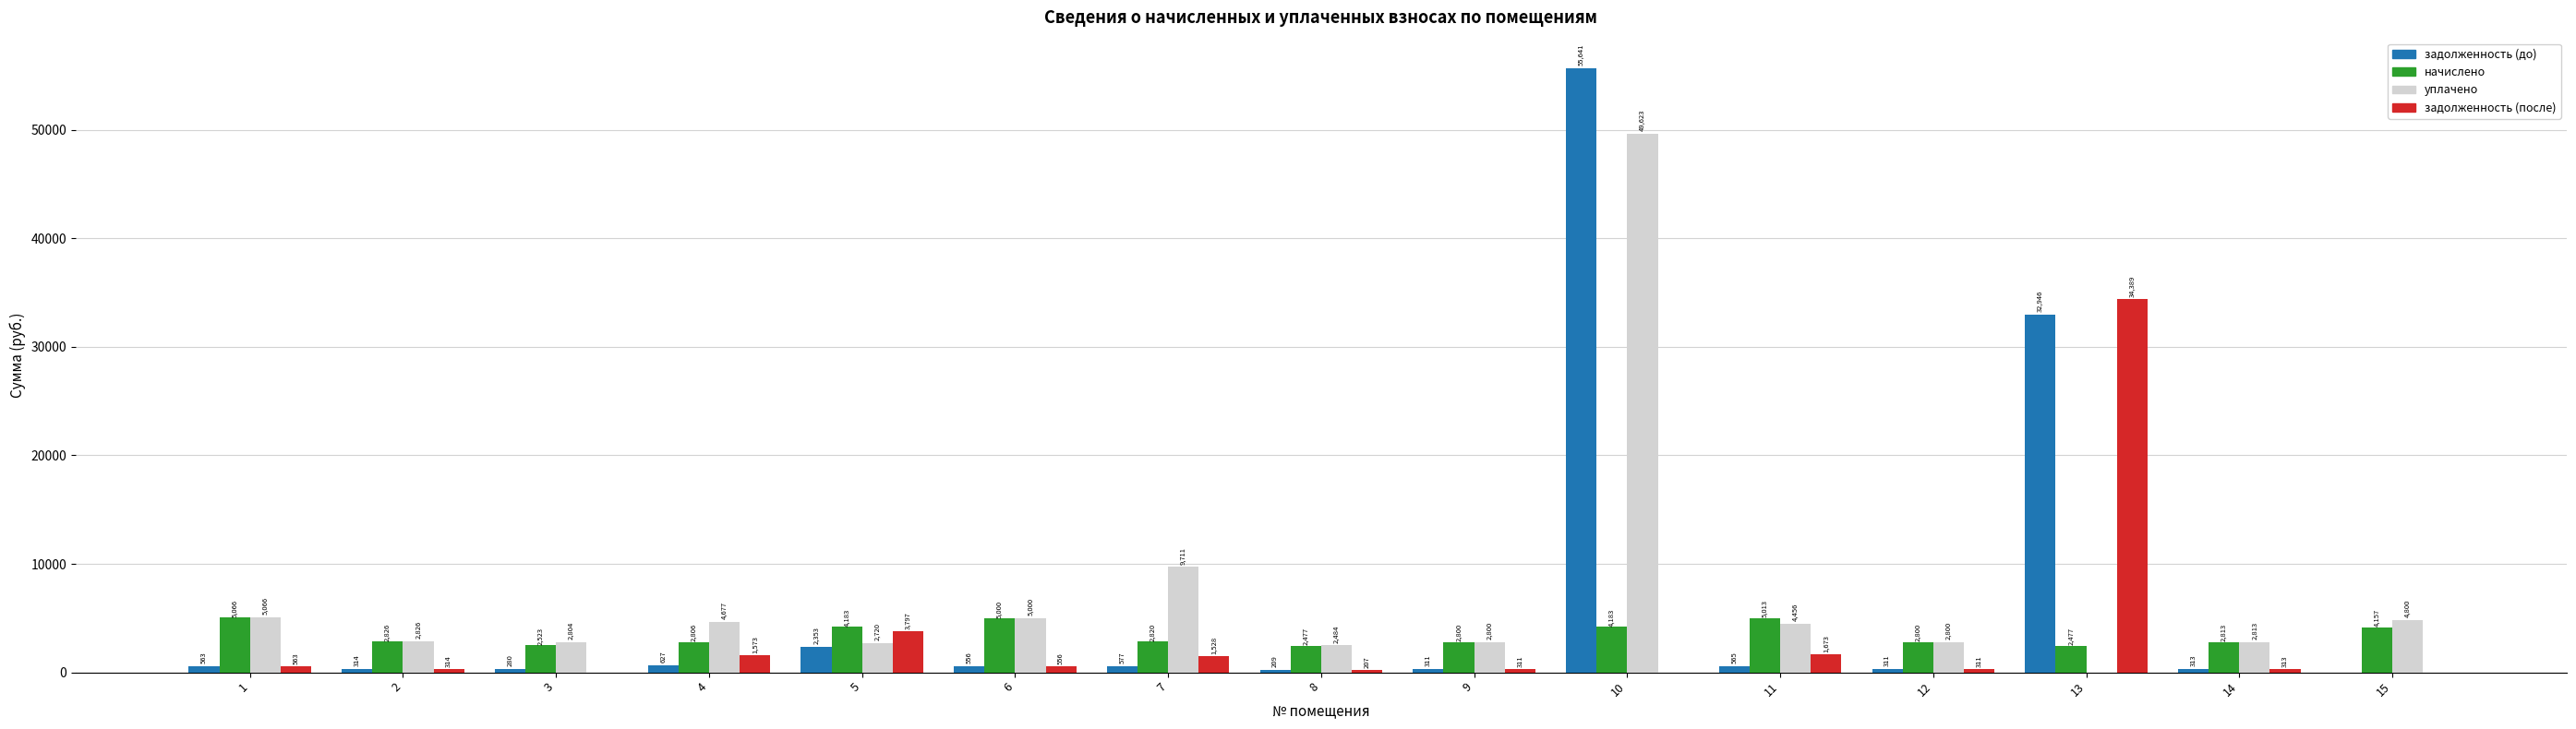

At which label does задолженность (до) first exceed 555?

1